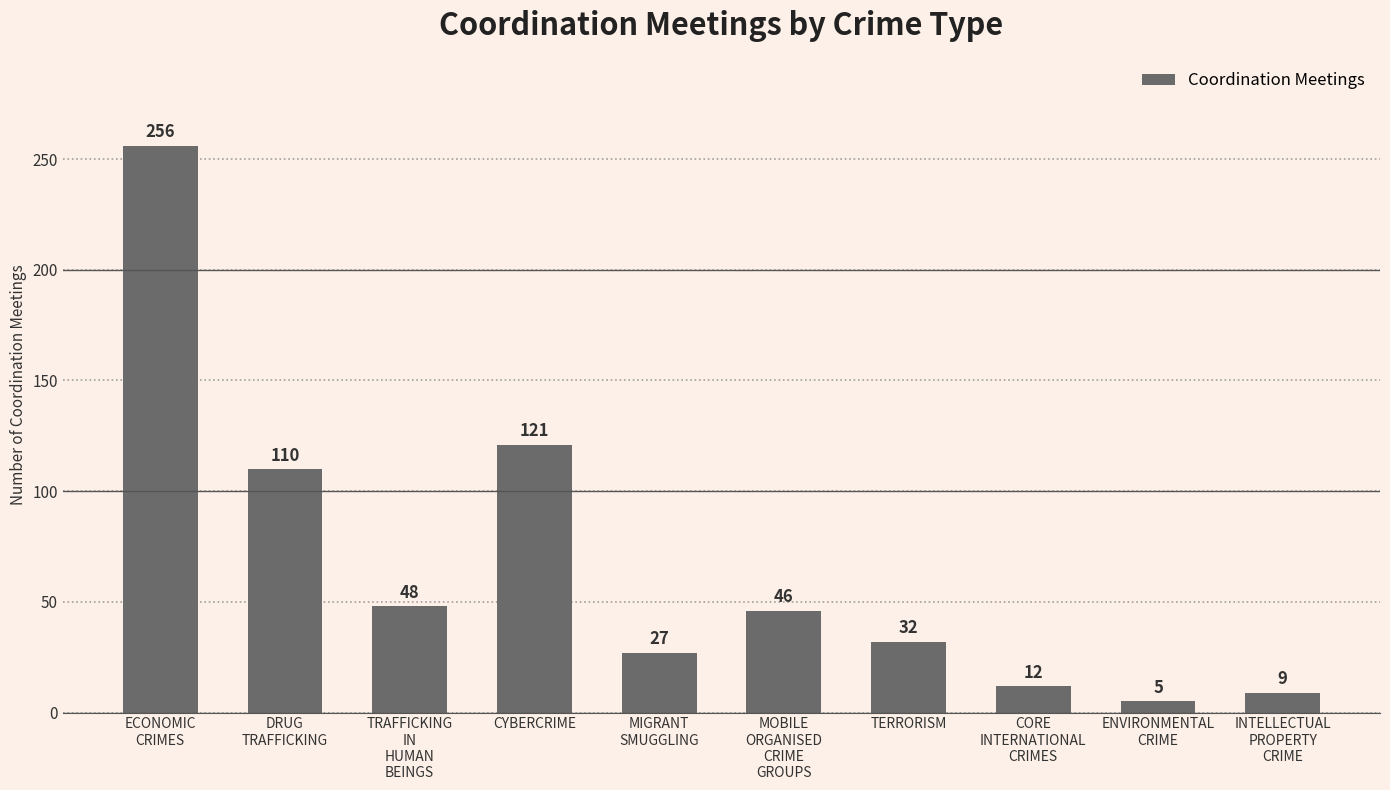

What is the label of the 10th bar from the right?

ECONOMIC
CRIMES